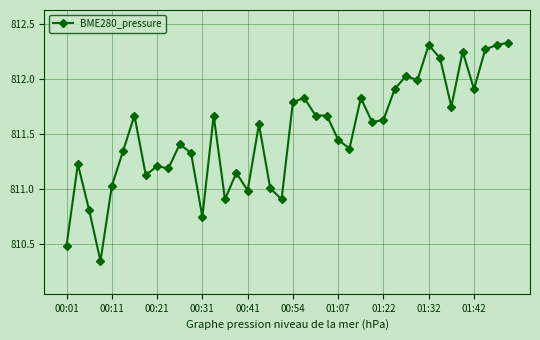

What is the sum of all values?

32460.3